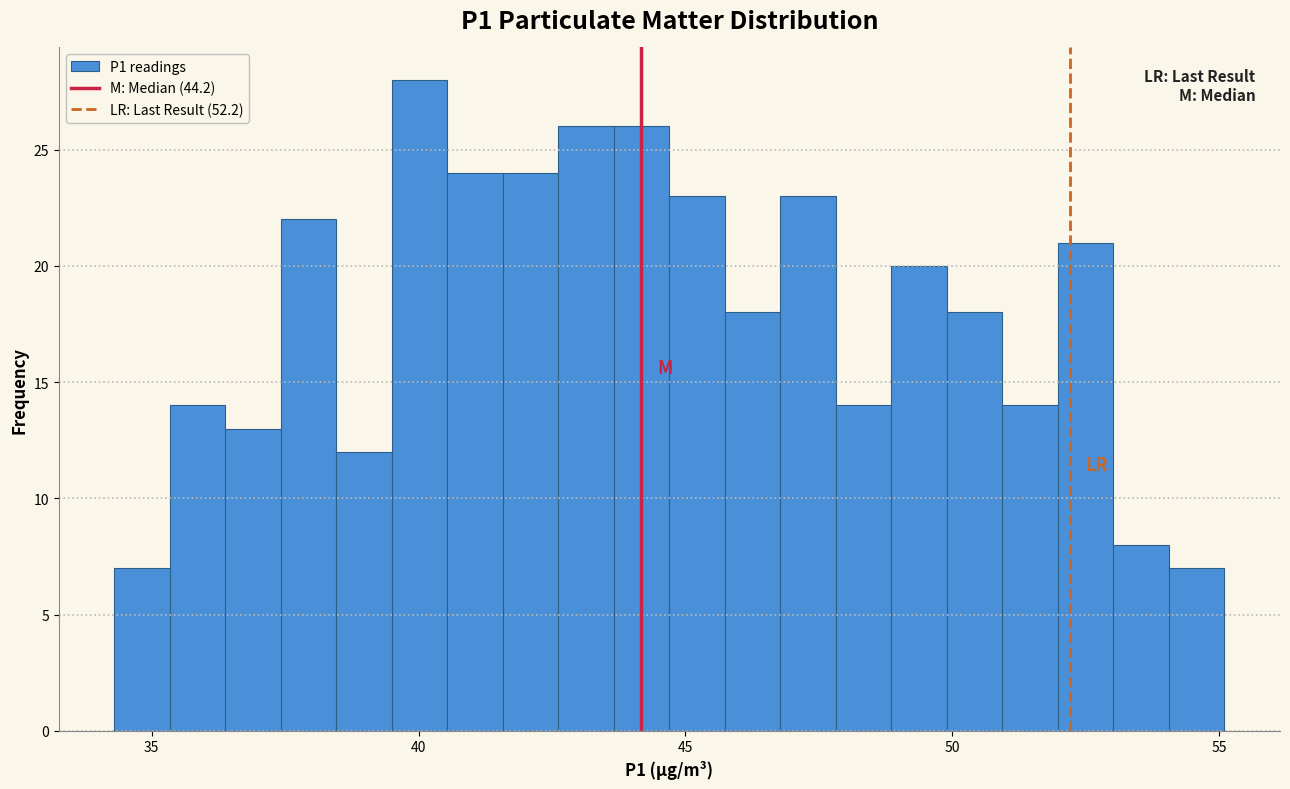

Read against the x-axis, roughly where is the centre of the tallest bar?

40.0